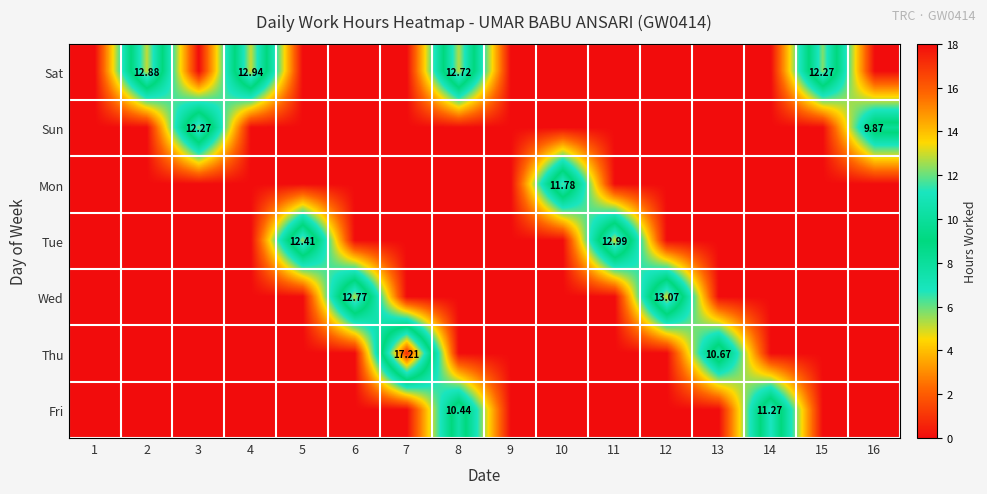

The value of Fri at 8 is 10.4. True or false?

True